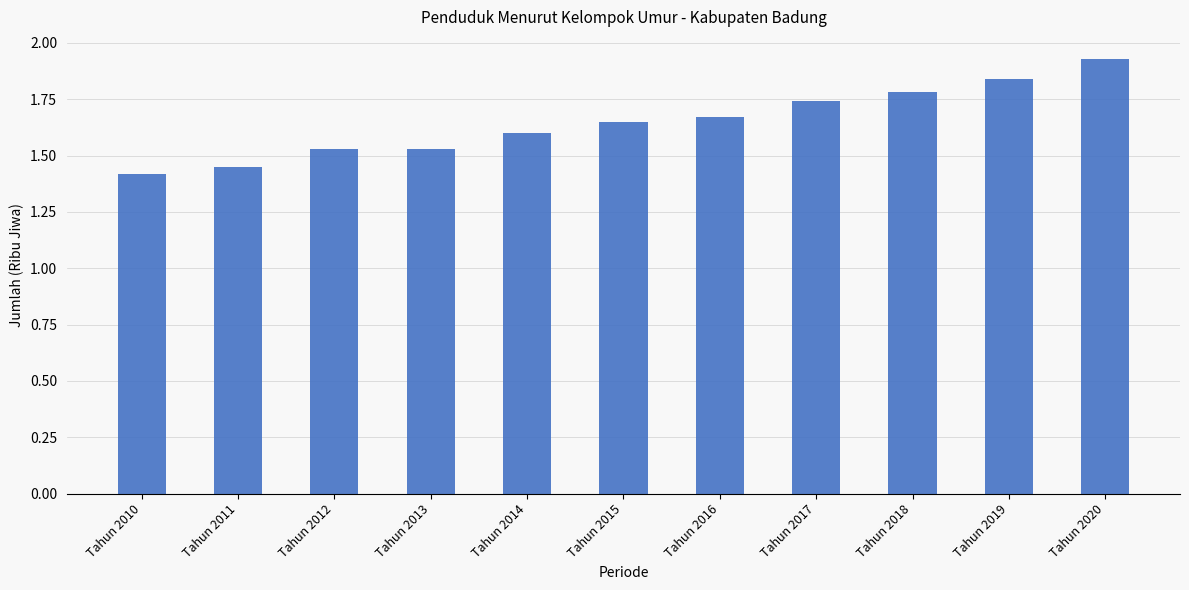

What is the sum of all values?

18.1